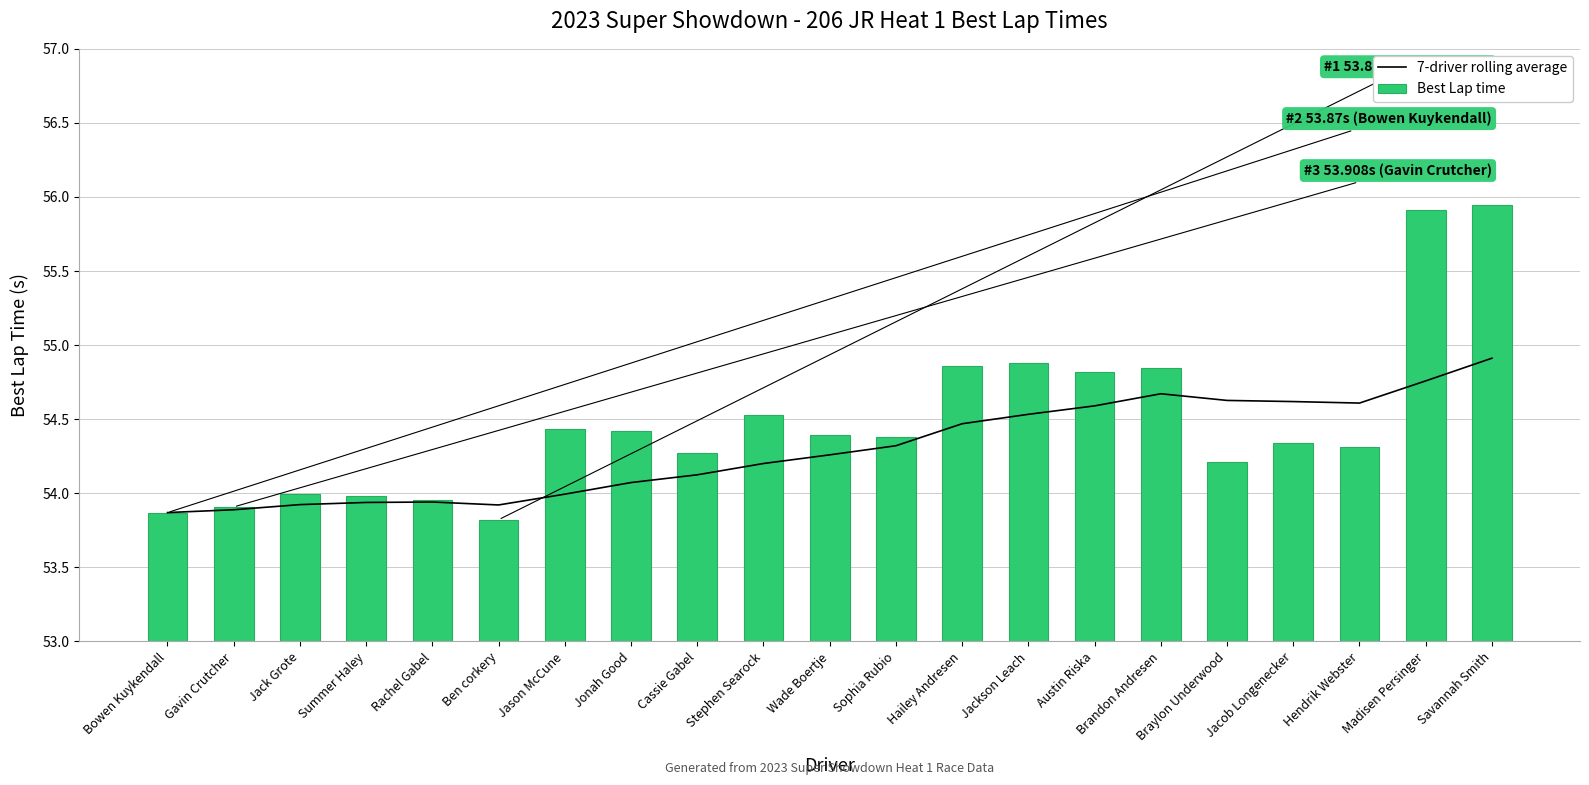

Where does the 7-driver rolling average series first go above 54?

Jonah Good